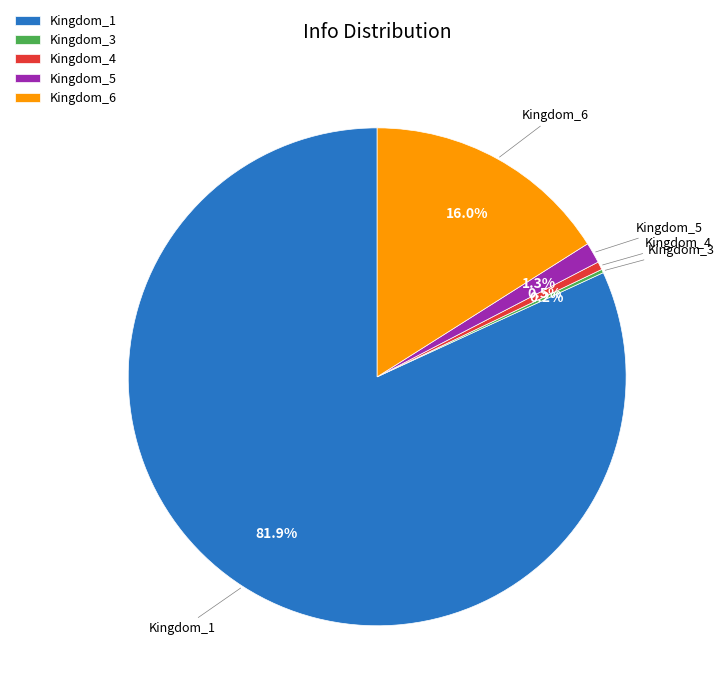

What is the largest slice in the pie chart?

Kingdom_1